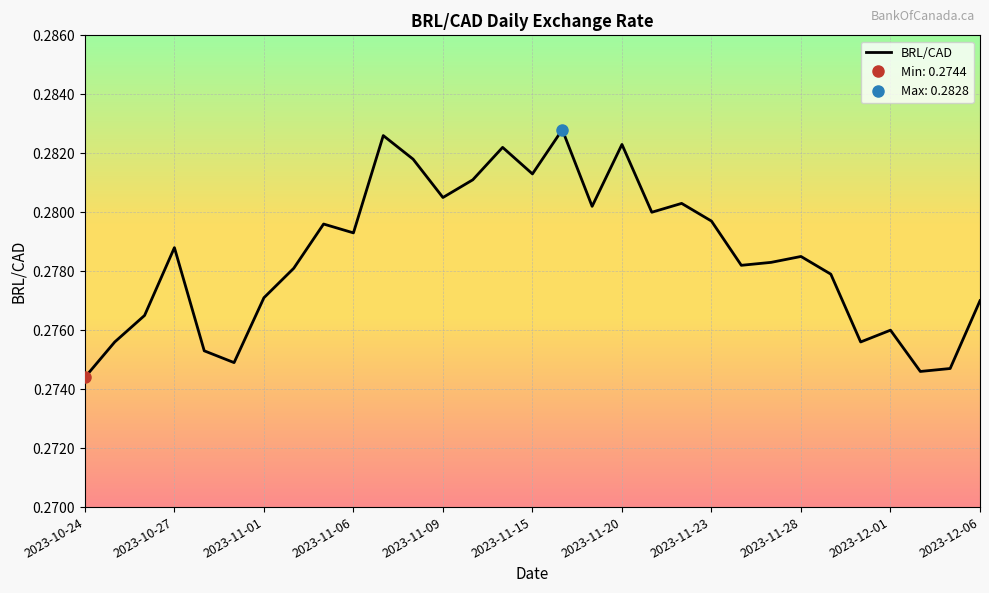

How many data points does each series have?

31